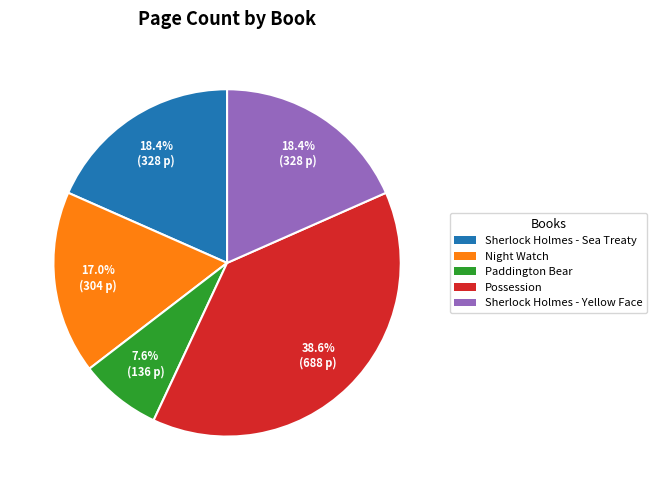

What is the ratio of the value at Possession to the value at Sherlock Holmes - Yellow Face?

2.1